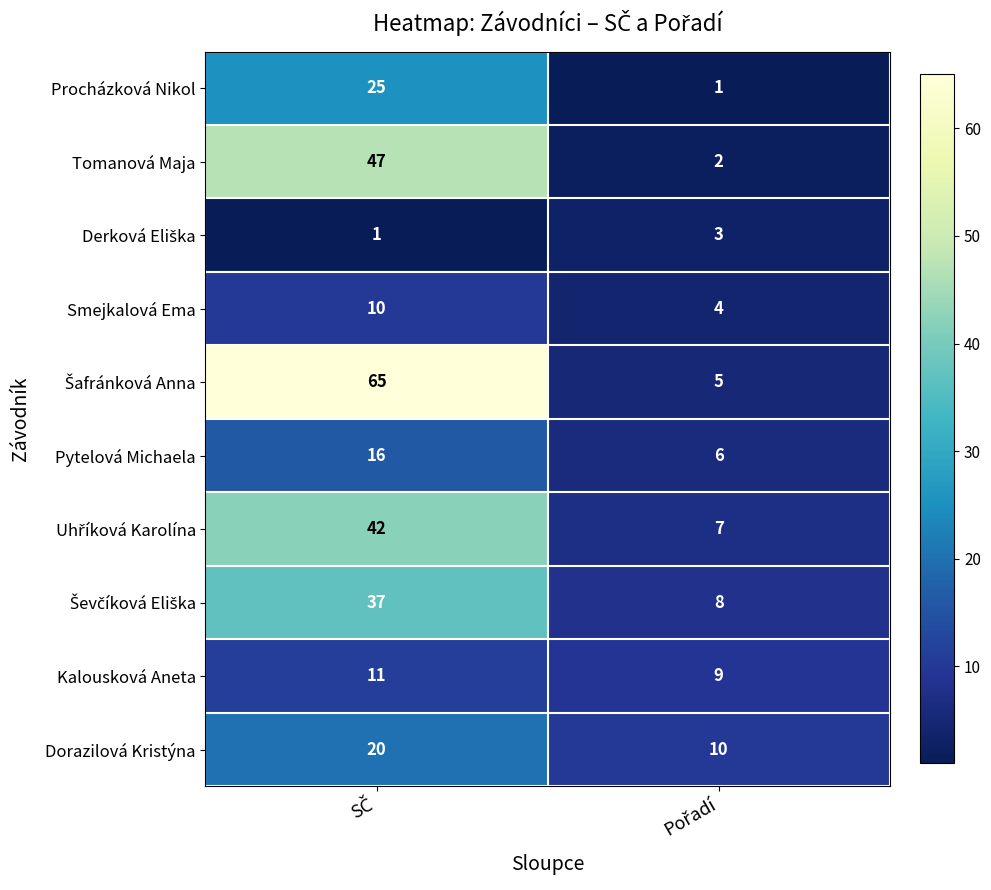

What is the average value of the Dorazilová Kristýna series?

15